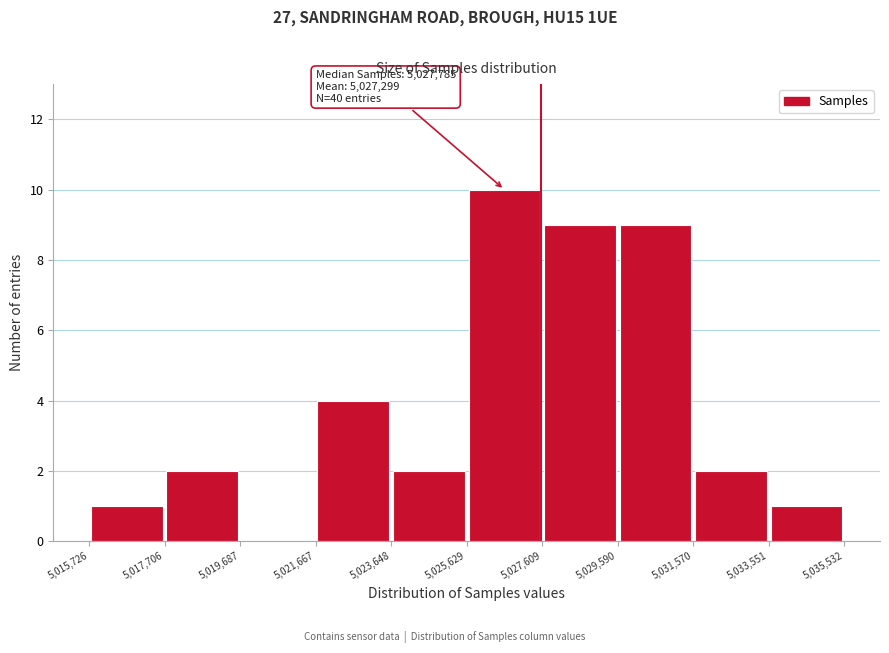

Which range on the x-axis has the tallest bar?

5,025,629 to 5,027,609